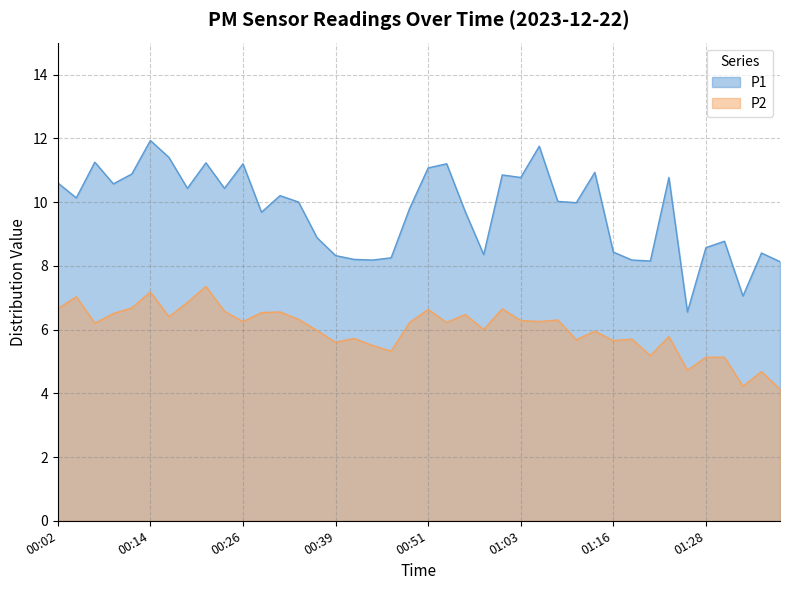

True or false: P1 has a value of 11.8 at 01:06.

True